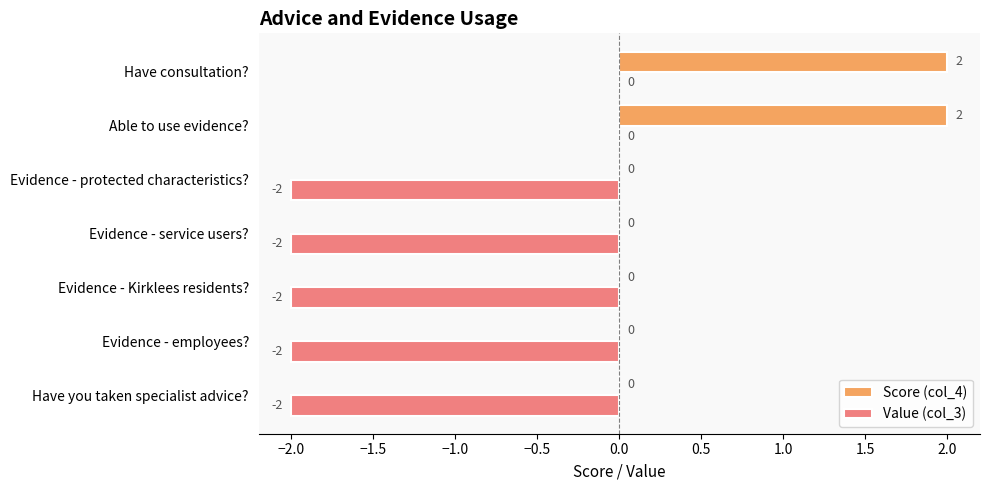

The value of Value (col_3) at Have you taken specialist advice? is -2. True or false?

True